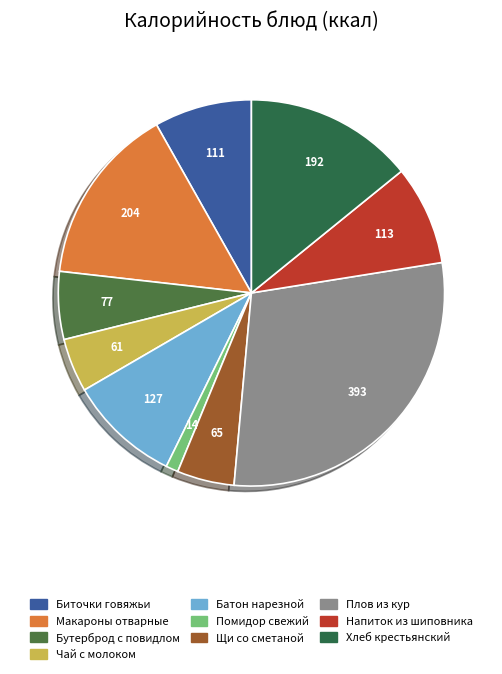

Count the number of slices in the pie.

10